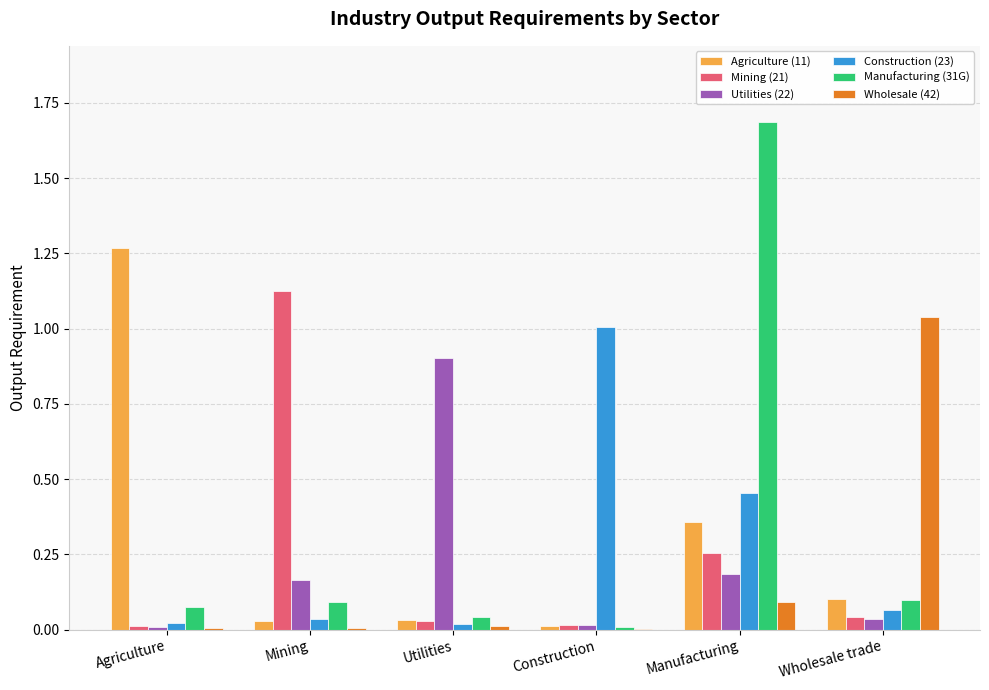

Is the value of Utilities (22) at Manufacturing greater than the value of Wholesale (42) at Construction?

Yes